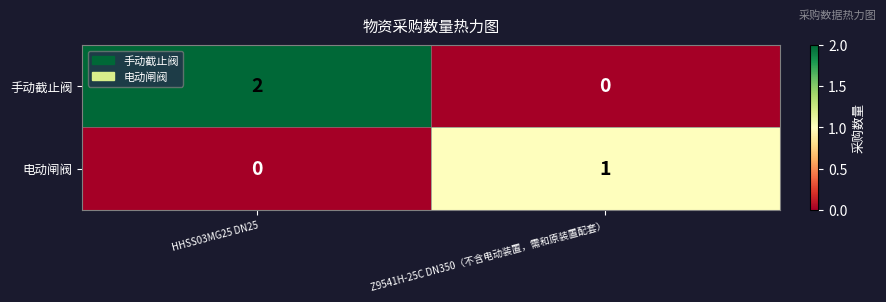

Which label corresponds to the largest value in the chart?

HHSS03MG25 DN25